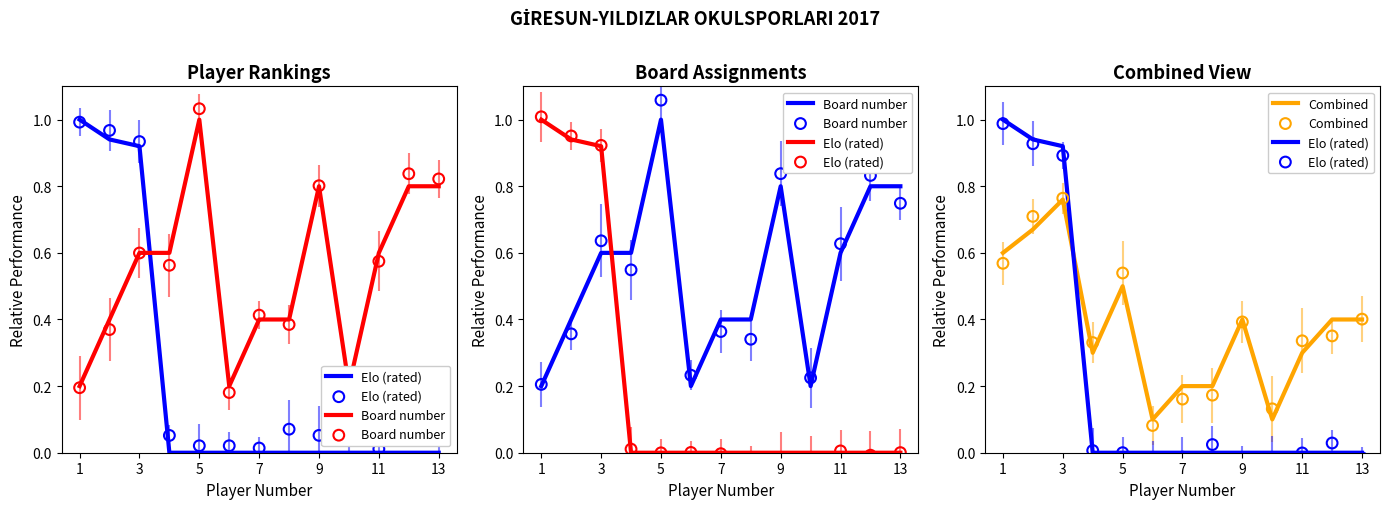

What are all the series names shown in the legend?

Elo (rated), Board number, Combined